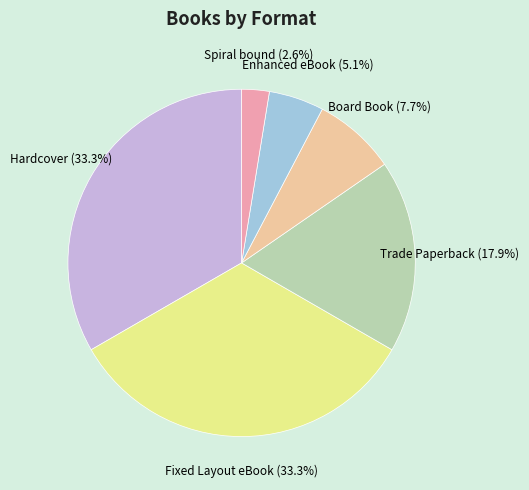

Is there a majority slice in this chart?

No